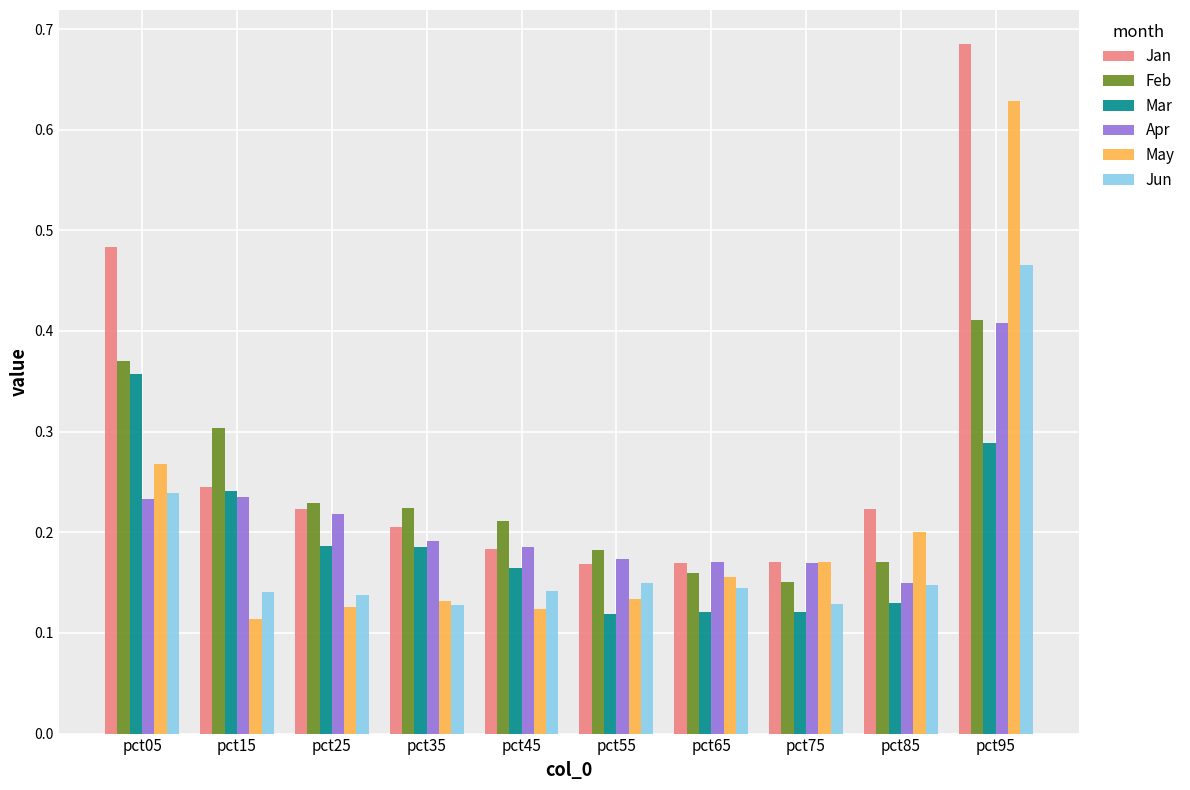

At which category does the chart reach its peak across all series?

pct95